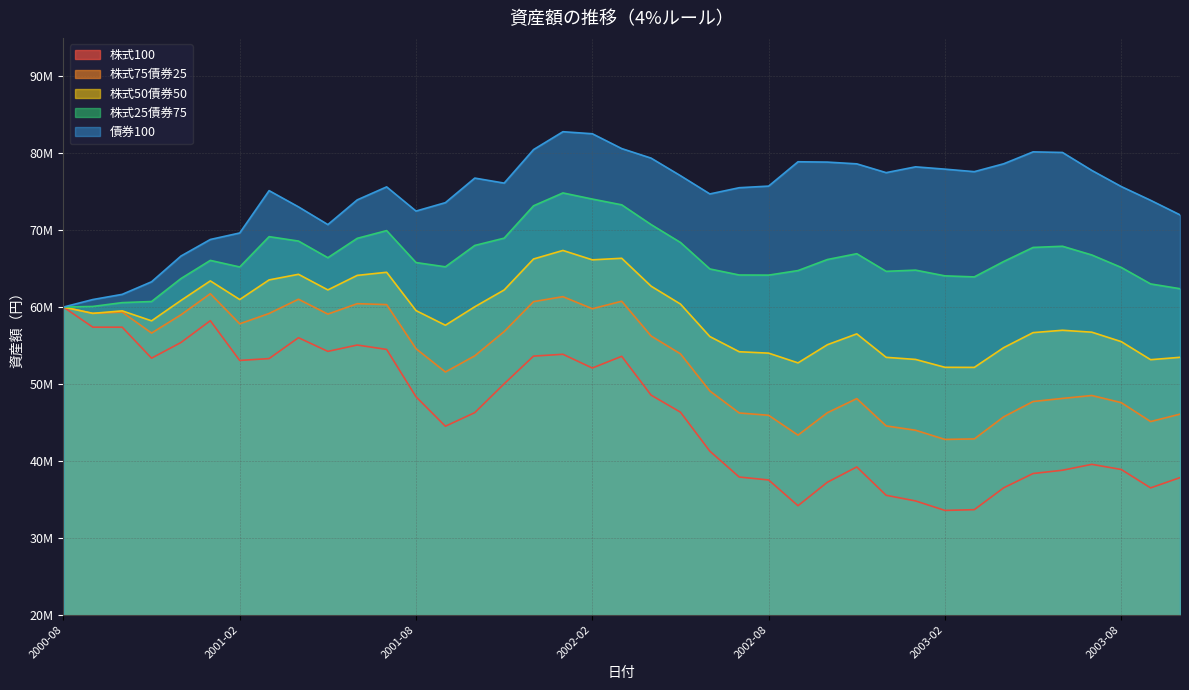

What are all the series names shown in the legend?

株式100, 株式75債券25, 株式50債券50, 株式25債券75, 債券100